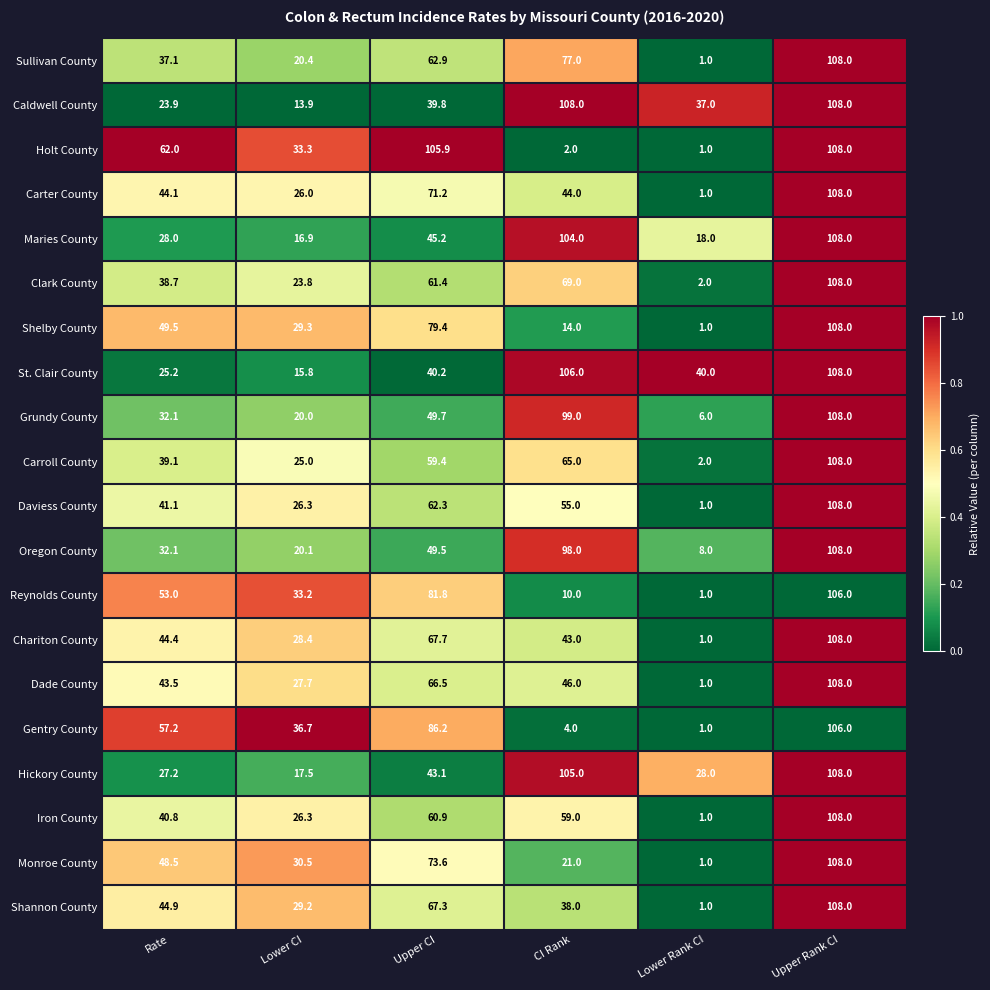

List the labels in order of Gentry County value, largest first.

Upper Rank CI, Upper CI, Rate, Lower CI, CI Rank, Lower Rank CI